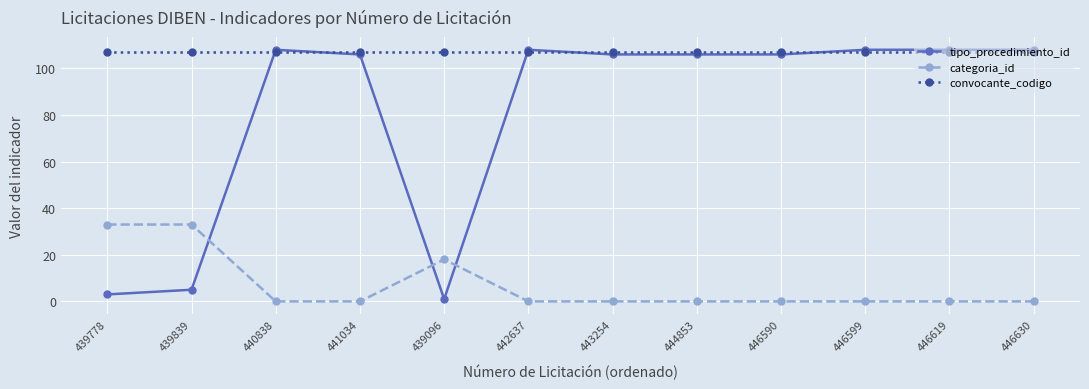

Is it true that categoria_id equals 17 at 446630?

False